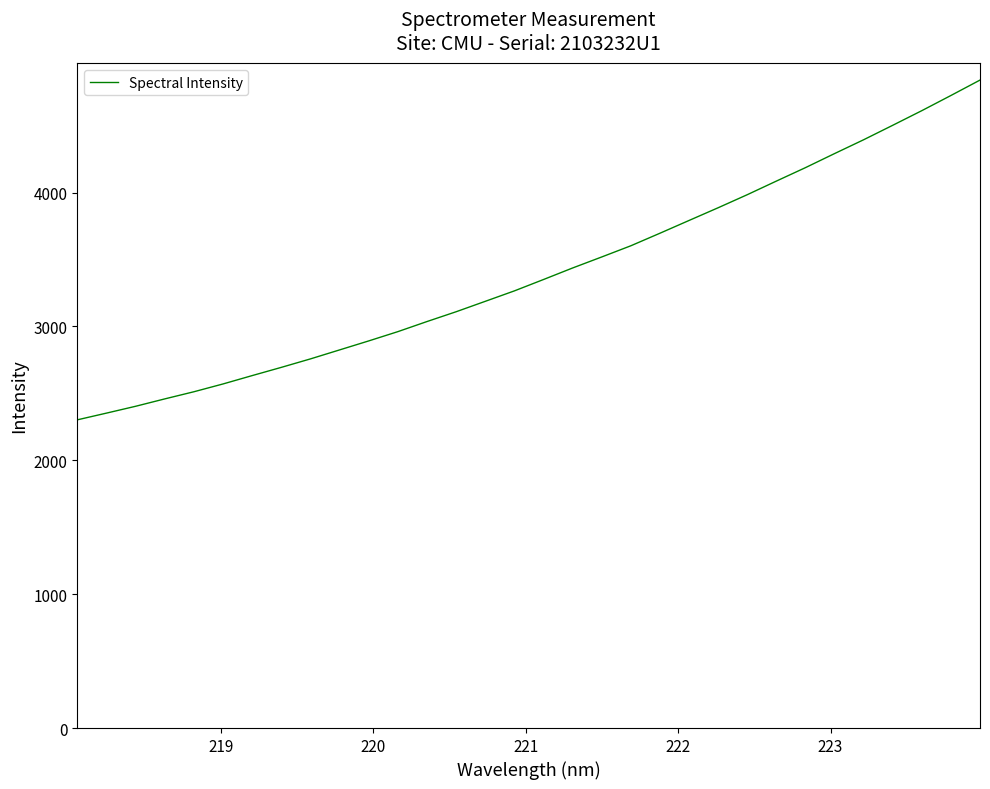

Reading right to left, what are all the values shown in this chart?

4840.3	4725.2	4611.9	4502.6	4394.6	4291.3	4186.2	4085.8	3984.1	3886.7	3791.7	3696.3	3602.5	3519.0	3436.7	3350.5	3265.5	3187.6	3109.8	3036.6	2961.2	2891.9	2824.7	2757.5	2694.2	2632.8	2570.3	2512.0	2458.7	2403.5	2352.4	2302.3